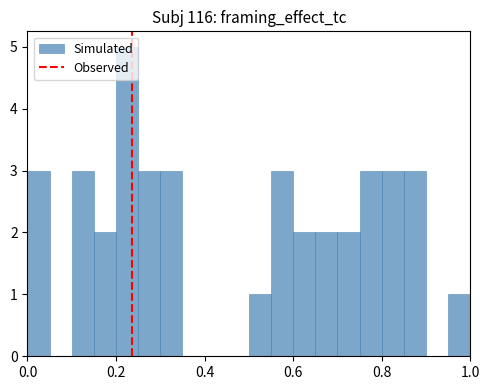

Around what value on the x-axis is the tallest bar? Give the approximate position of its centre, as read against the axis.

0.22